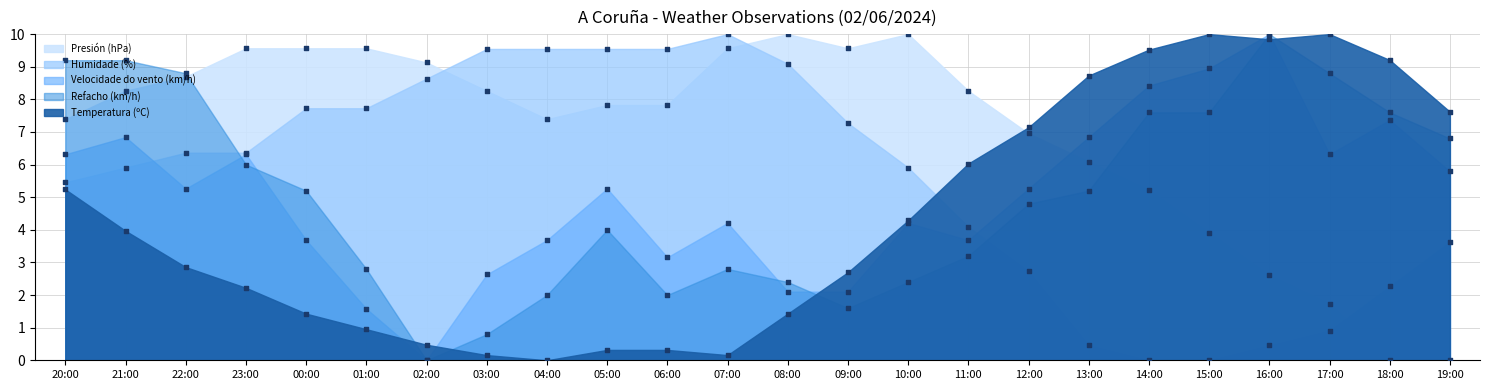

Is the value of Presión (hPa) at 18:00 greater than the value of Humidade (%) at 17:00?

No